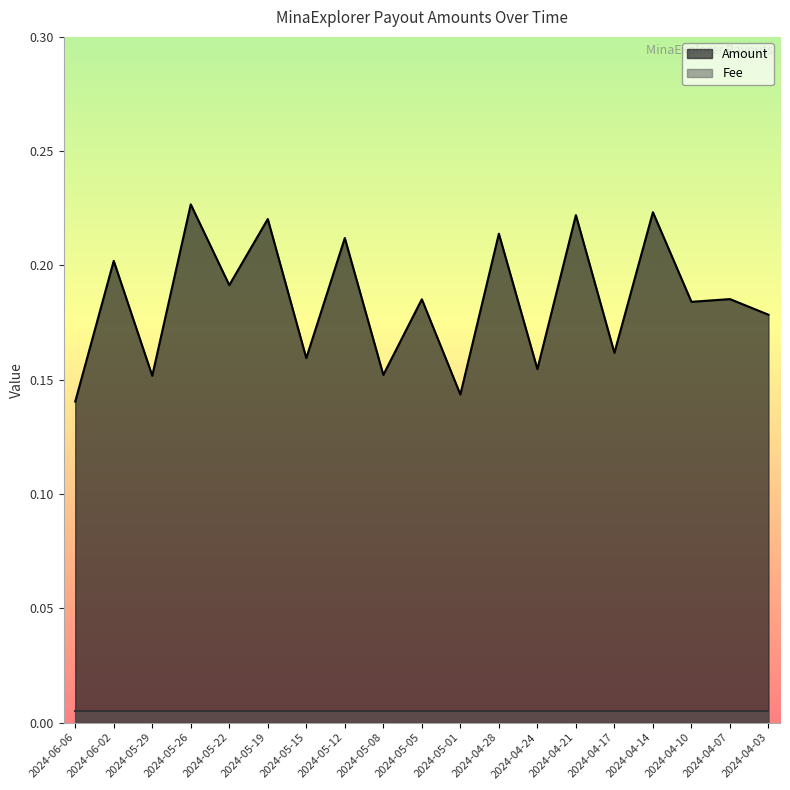

At which label is the value closest to 0?

2024-06-06